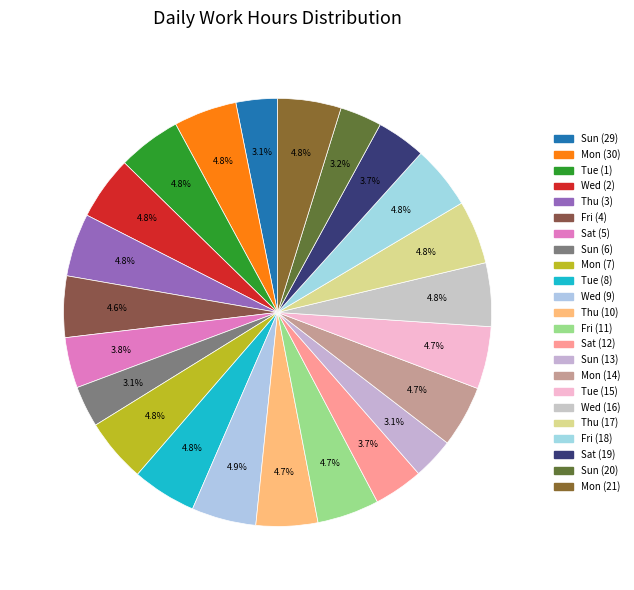

Do Sun (6) and Sun (13) together represent more than half of the pie?

No